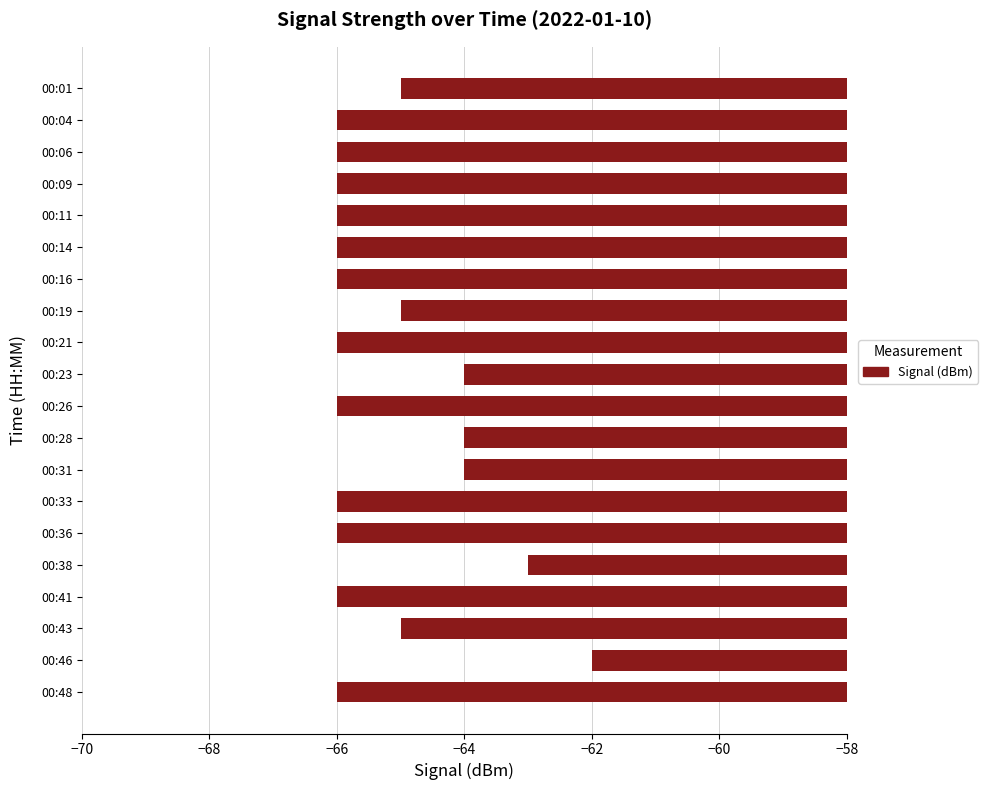

Count the values in the range -66 to -64.

18